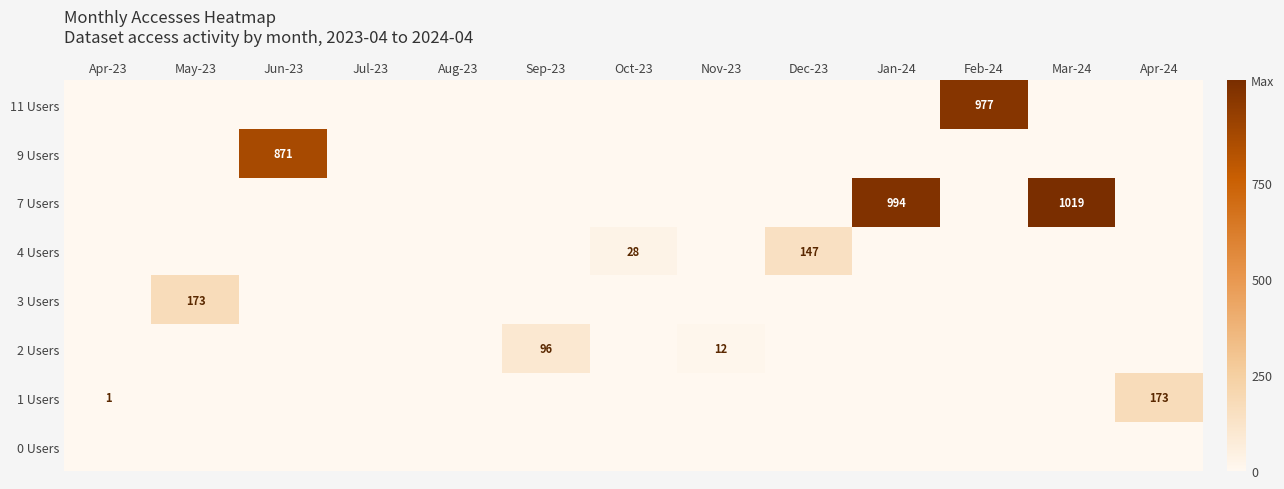

What is the sum of all 3 Users values?

173